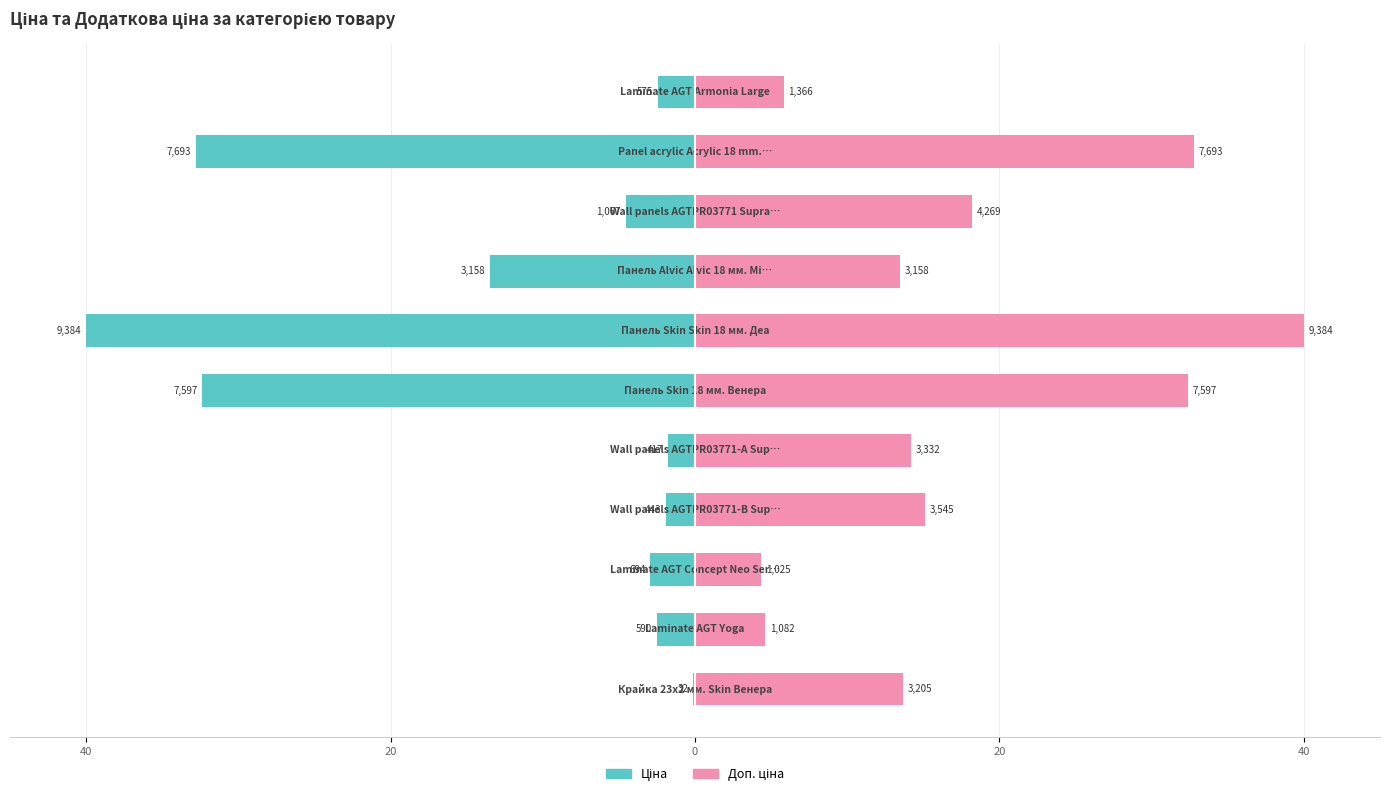

Reading left to right, list all the values displayed in this chart.

Ціна: -0.1	-2.5	-3.0	-1.9	-1.8	-32.4	-40.0	-13.5	-4.5	-32.8	-2.5
Доп. ціна: 13.7	4.6	4.4	15.1	14.2	32.4	40.0	13.5	18.2	32.8	5.8